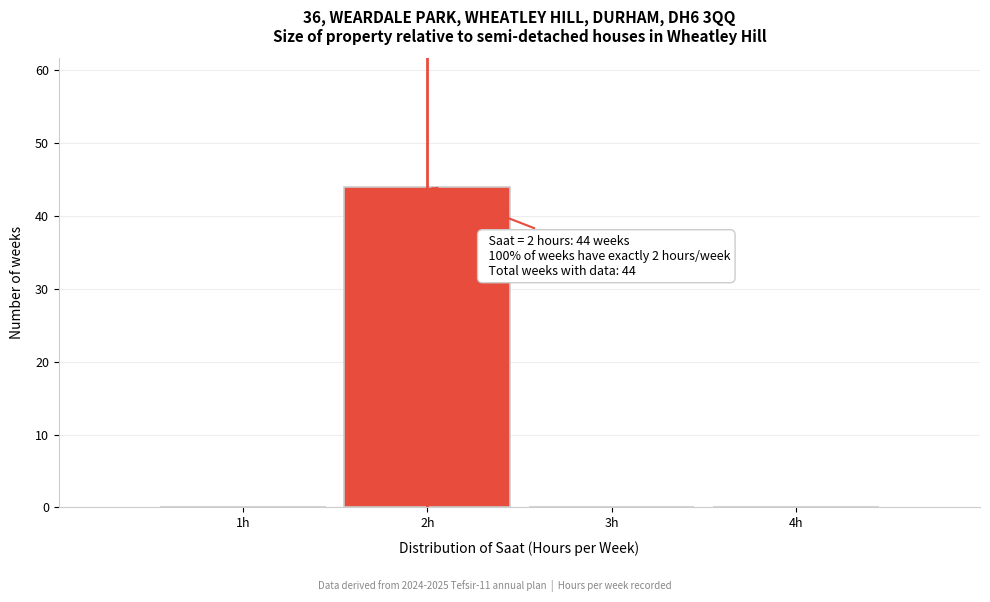

Reading left to right, transcribe all the data shown in this chart.

1h=0	2h=44	3h=0	4h=0